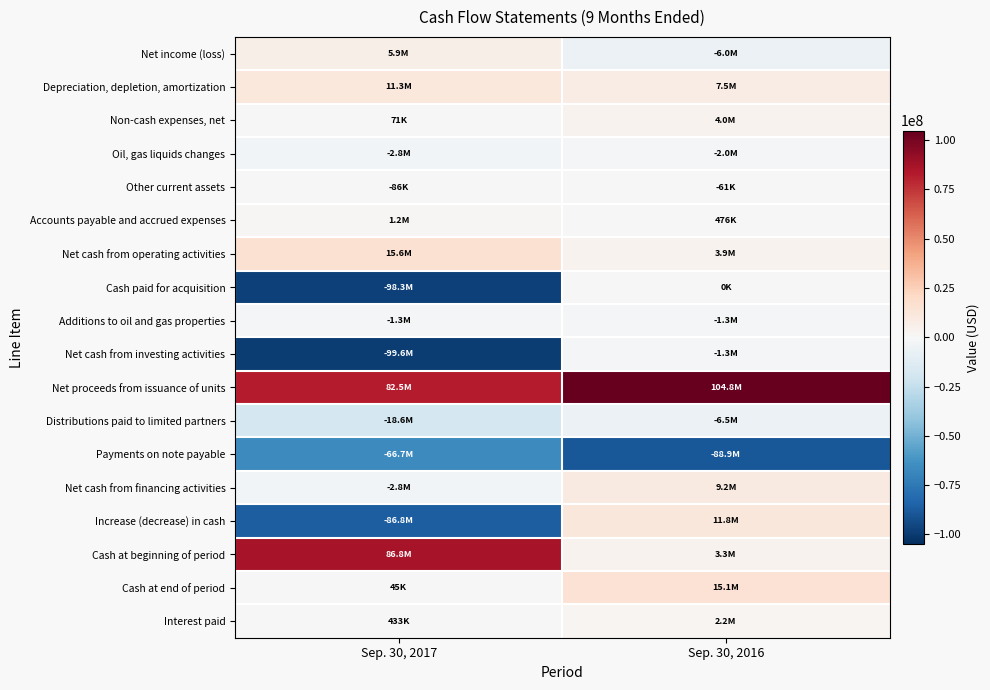

Reading left to right, transcribe all the data shown in this chart.

Net income (loss): Sep. 30, 2017=5888034	Sep. 30, 2016=-5962985
Depreciation, depletion, amortization: Sep. 30, 2017=11295441	Sep. 30, 2016=7519677
Non-cash expenses, net: Sep. 30, 2017=71128	Sep. 30, 2016=3968034
Oil, gas liquids changes: Sep. 30, 2017=-2752079	Sep. 30, 2016=-2035124
Other current assets: Sep. 30, 2017=-85529	Sep. 30, 2016=-61153
Accounts payable and accrued expenses: Sep. 30, 2017=1178839	Sep. 30, 2016=475811
Net cash from operating activities: Sep. 30, 2017=15595834	Sep. 30, 2016=3904260
Cash paid for acquisition: Sep. 30, 2017=-98250130	Sep. 30, 2016=0
Additions to oil and gas properties: Sep. 30, 2017=-1301065	Sep. 30, 2016=-1279516
Net cash from investing activities: Sep. 30, 2017=-99551195	Sep. 30, 2016=-1279516
Net proceeds from issuance of units: Sep. 30, 2017=82510325	Sep. 30, 2016=104817830
Distributions paid to limited partners: Sep. 30, 2017=-18610687	Sep. 30, 2016=-6483665
Payments on note payable: Sep. 30, 2017=-66700000	Sep. 30, 2016=-88917833
Net cash from financing activities: Sep. 30, 2017=-2800362	Sep. 30, 2016=9166332
Increase (decrease) in cash: Sep. 30, 2017=-86755723	Sep. 30, 2016=11791076
Cash at beginning of period: Sep. 30, 2017=86800596	Sep. 30, 2016=3287054
Cash at end of period: Sep. 30, 2017=44873	Sep. 30, 2016=15078130
Interest paid: Sep. 30, 2017=433013	Sep. 30, 2016=2171573